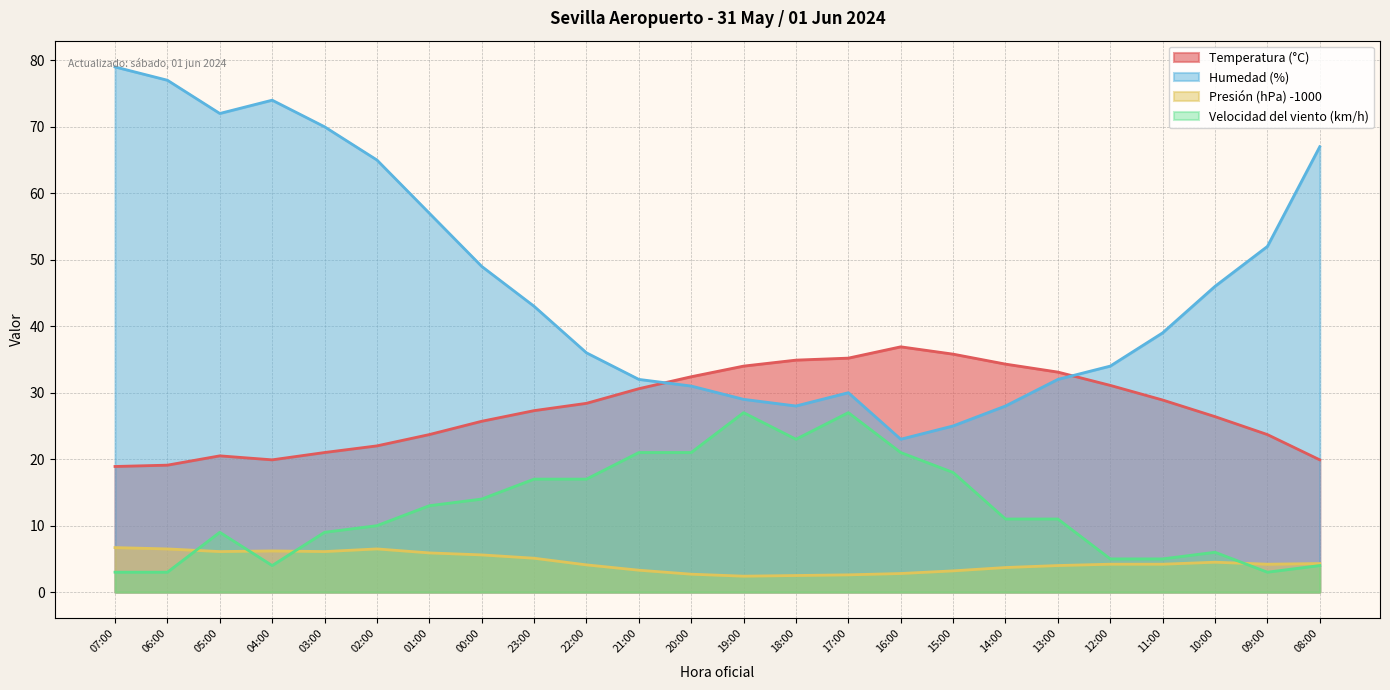

Is the value of Presión (hPa) -1000 at 18:00 greater than the value of Humedad (%) at 14:00?

No